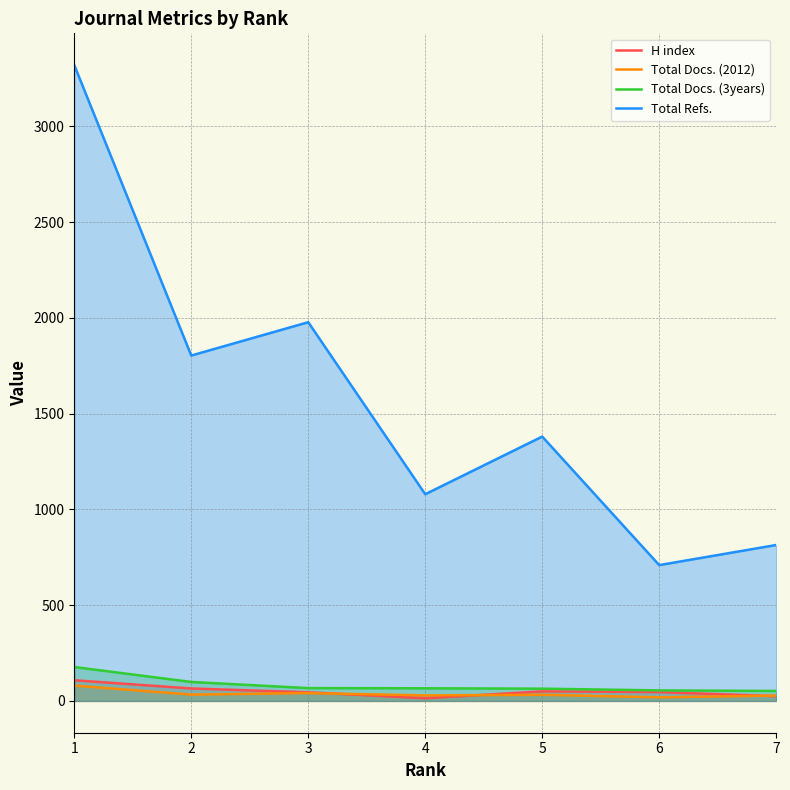

At which label is Total Docs. (2012) closest to 49?

3